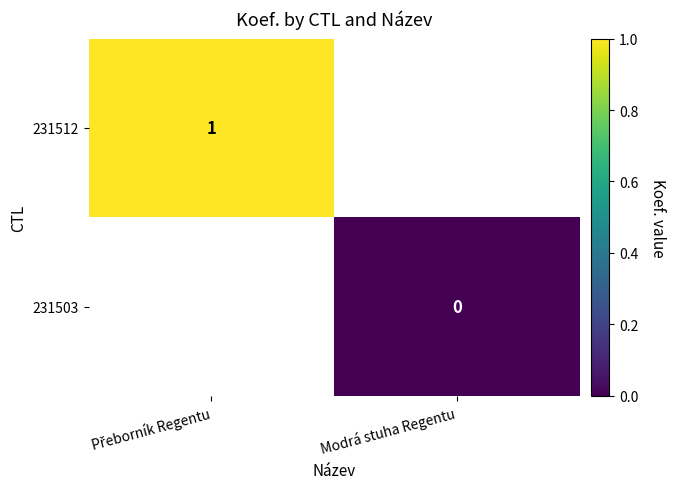

At how many categories does at least one series exceed 0?

1